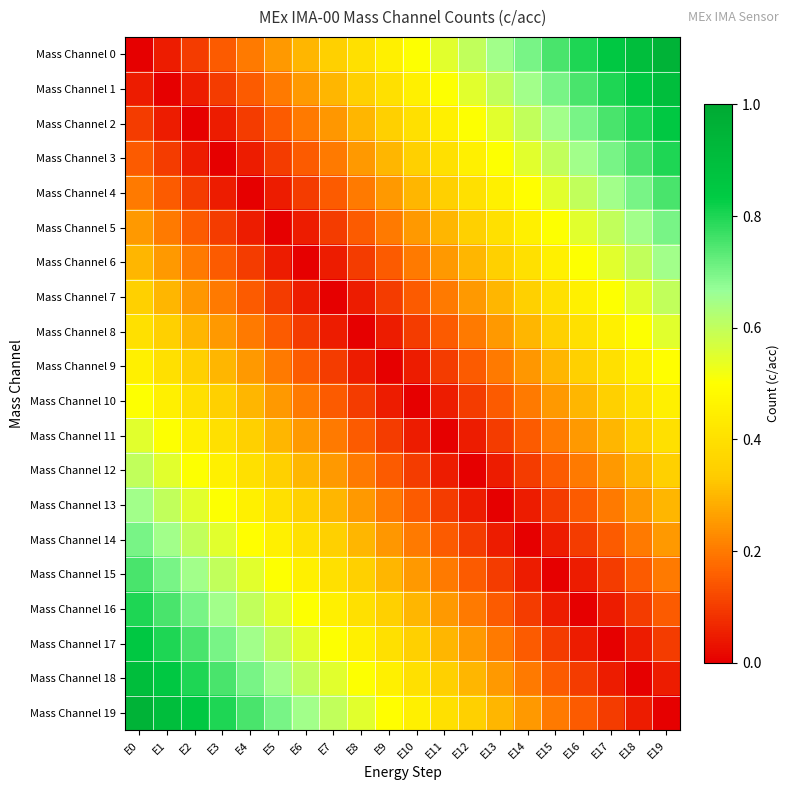

Count the number of data series in this chart.

20